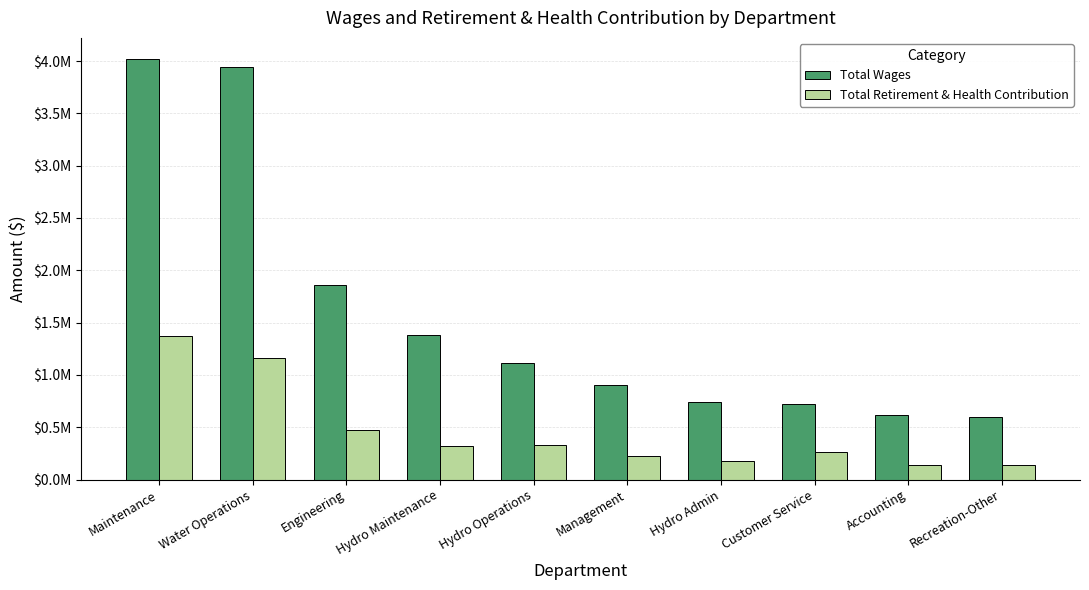

At how many categories does at least one series exceed 2570017?

2